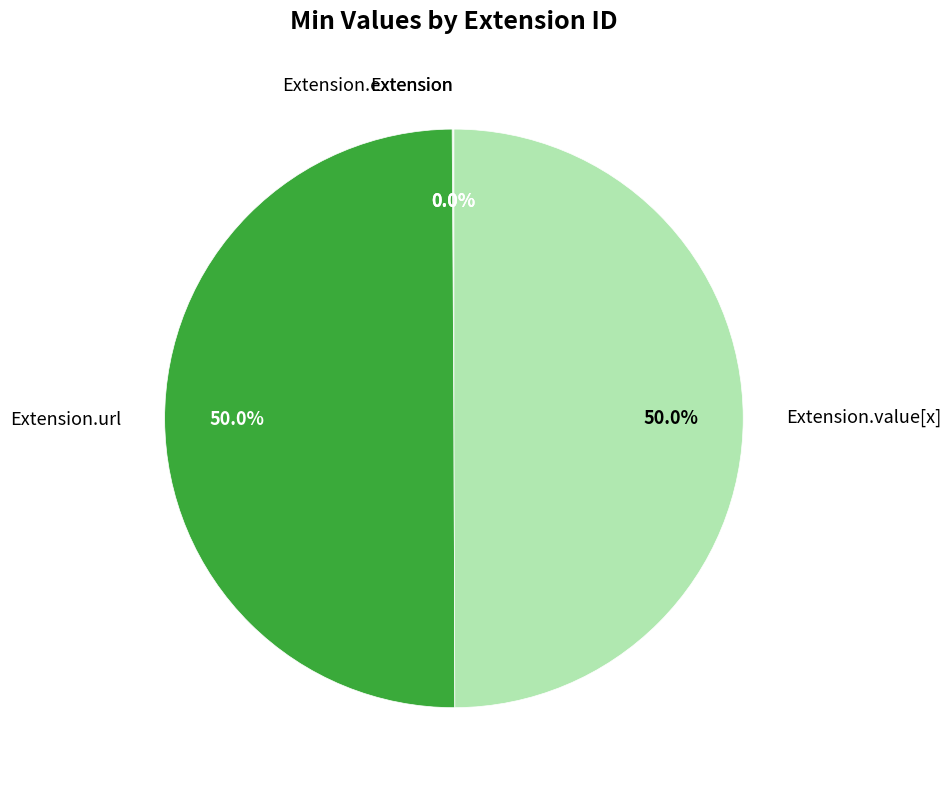

Do Extension.value[x] and Extension.url together represent more than half of the pie?

Yes